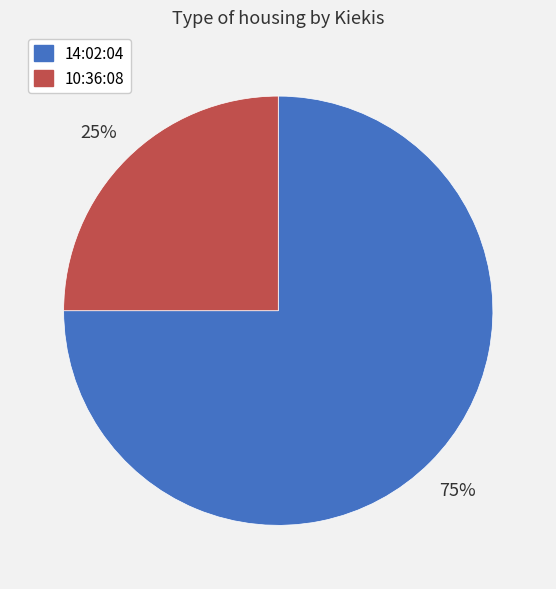

How many segments does this pie chart have?

2